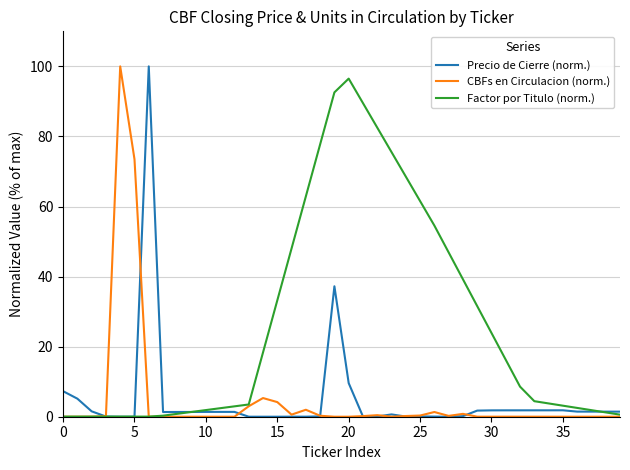

Which series has the largest total across all categories?

Factor por Titulo (norm.)